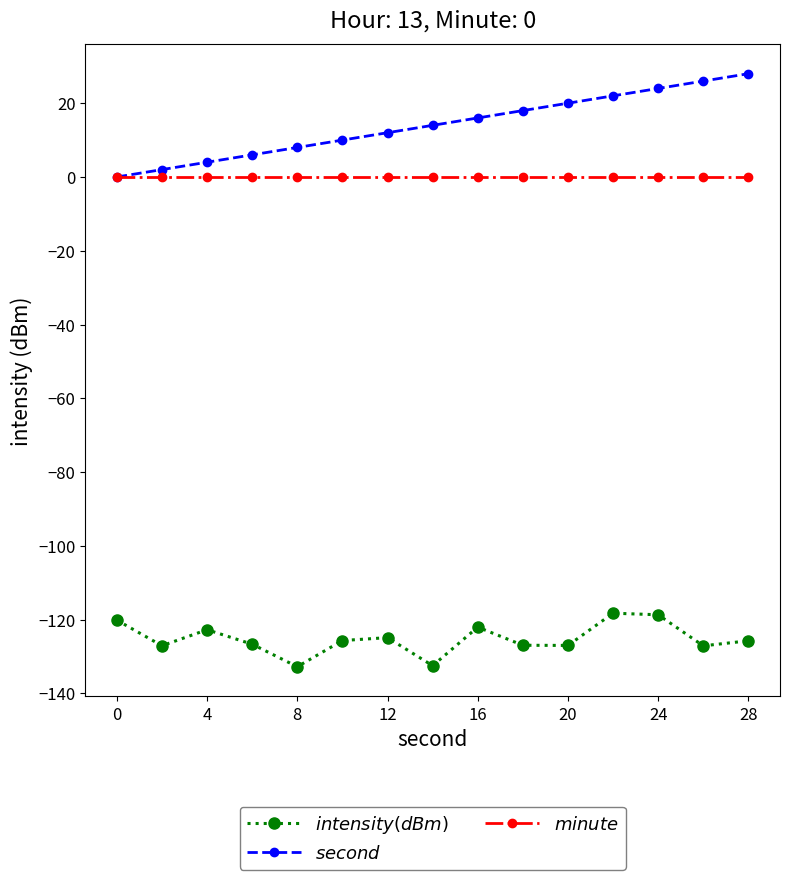

What is the sum of all $second$ values?

210.0